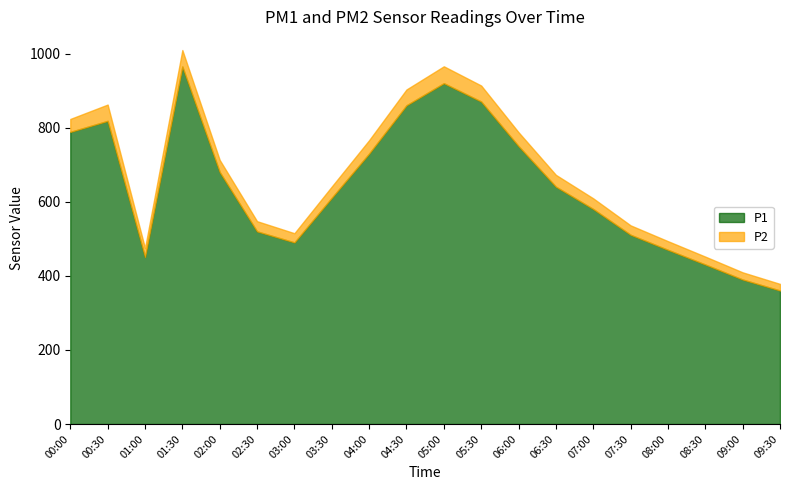

Which label corresponds to the largest value in the chart?

01:30